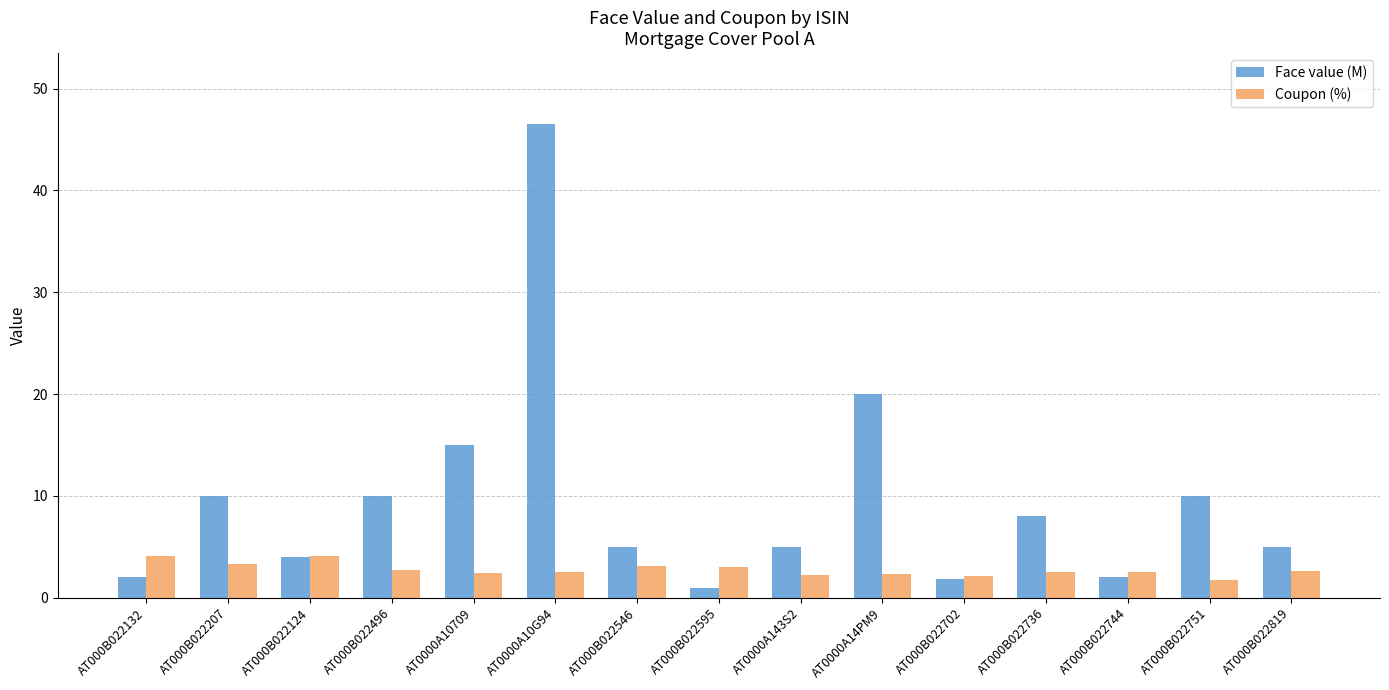

What is the label of the 4th bar from the right?

AT000B022736